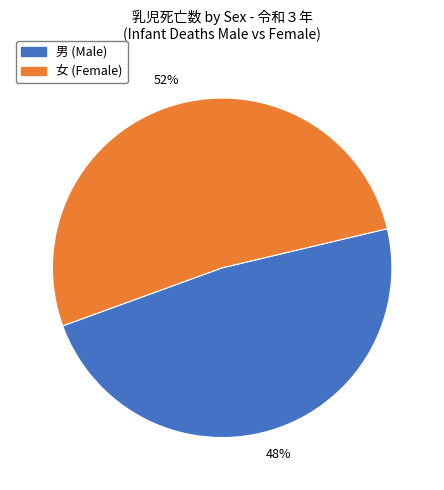

How many slices are in this pie chart?

2